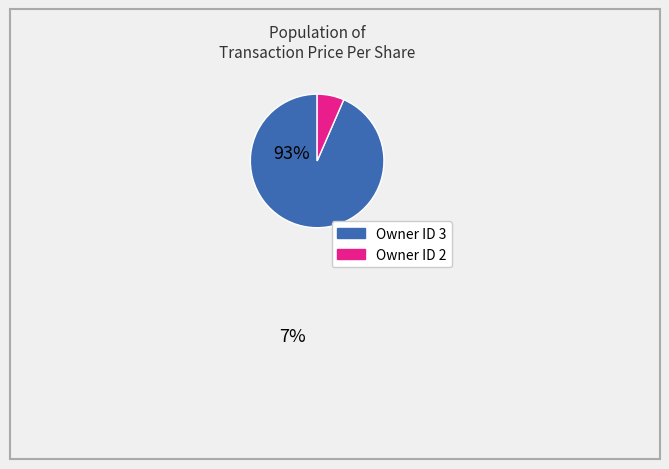

Do Owner ID 3 and Owner ID 2 together represent more than half of the pie?

Yes